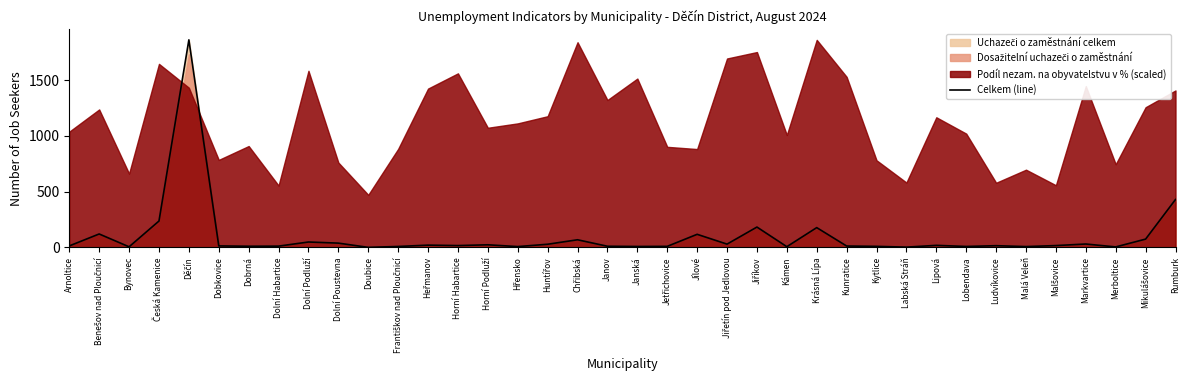

True or false: Celkem (line) has a value of 208 at Rumburk.

False